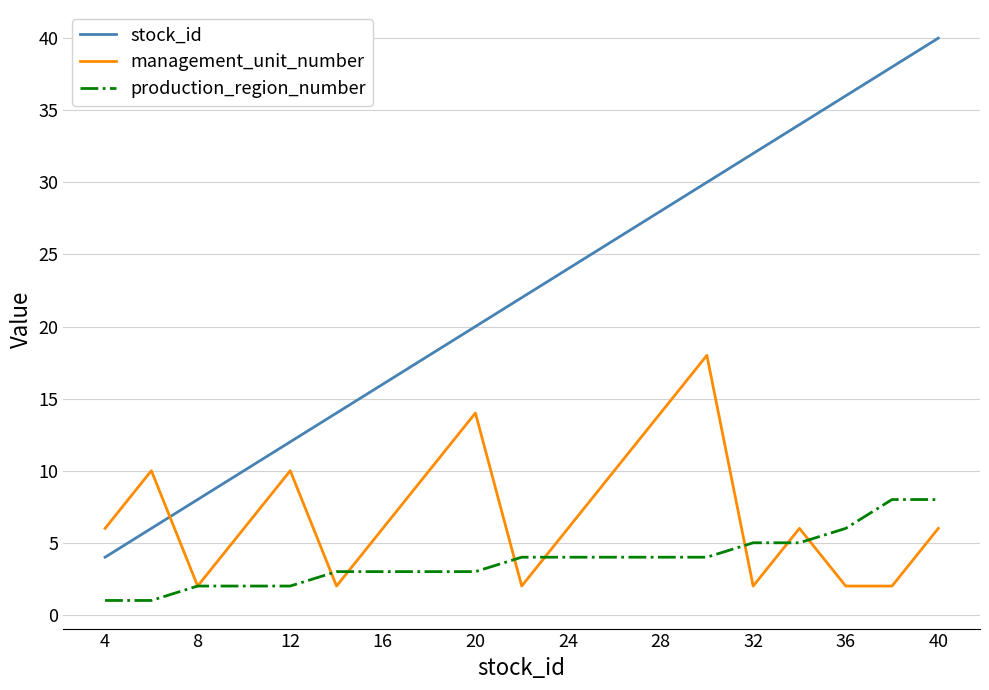

Which series has the widest spread of values?

stock_id